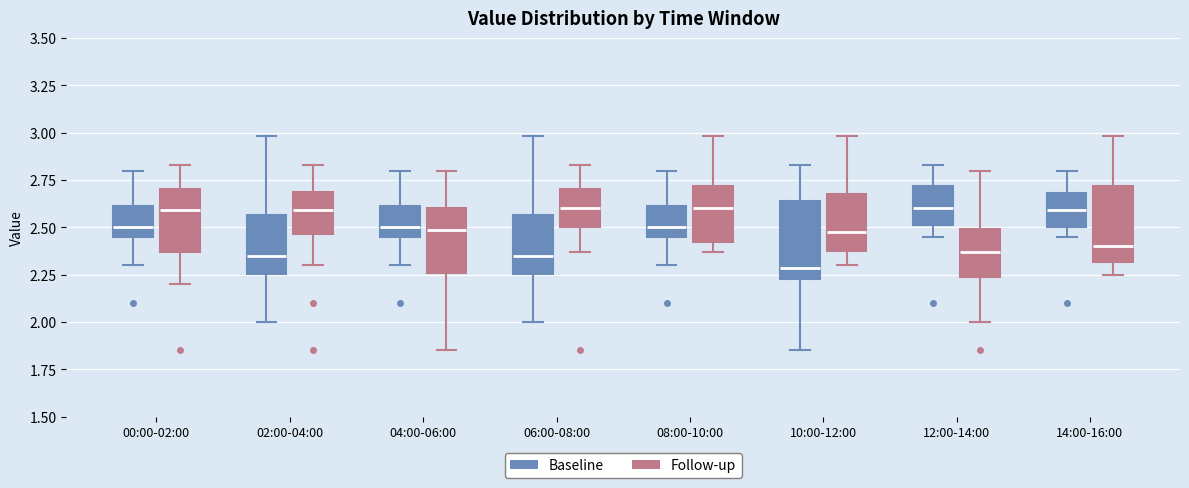

Where is the upper edge of the box for 12:00-14:00 (Follow-up) on the y-axis? The values are not printed on the chart, so give them approximately, as read against the axis.

2.50